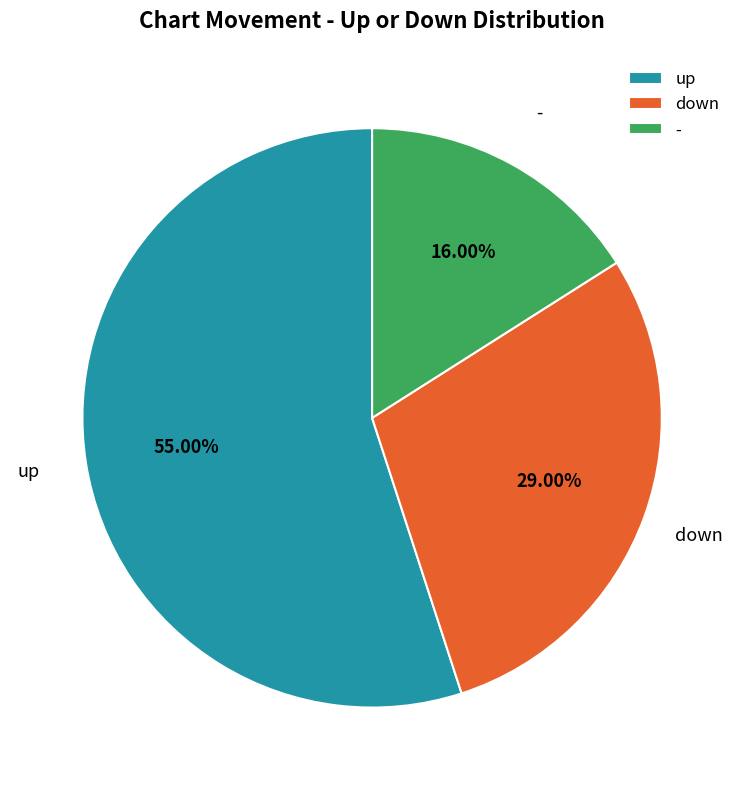

To the nearest percent, what is the combined percentage of - and down?

45%